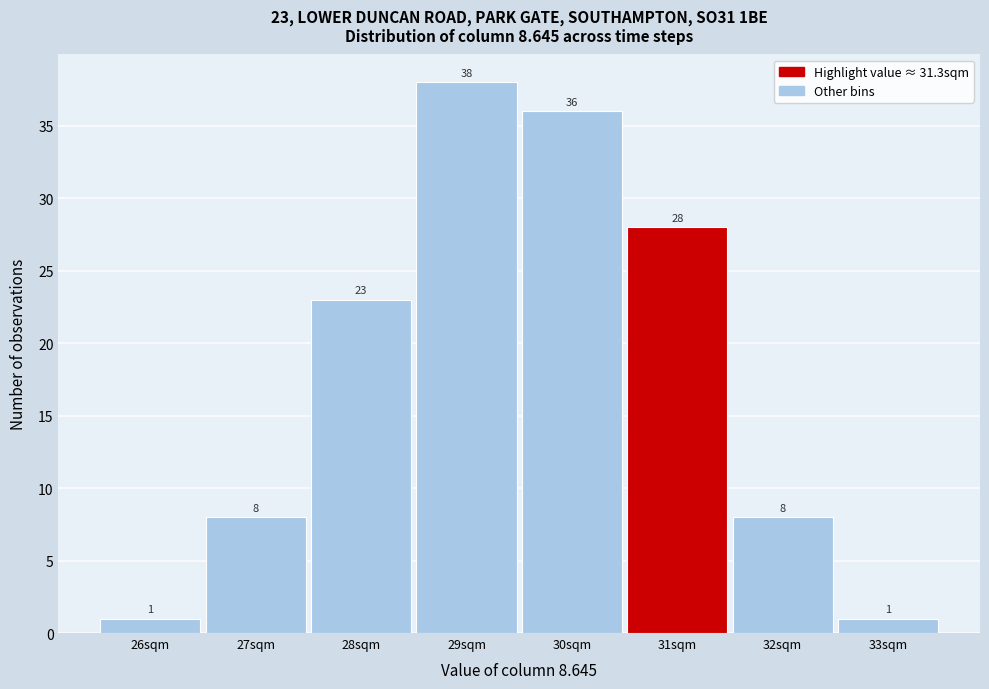

Reading left to right, extract all data points from this chart.

1	8	23	38	36	28	8	1